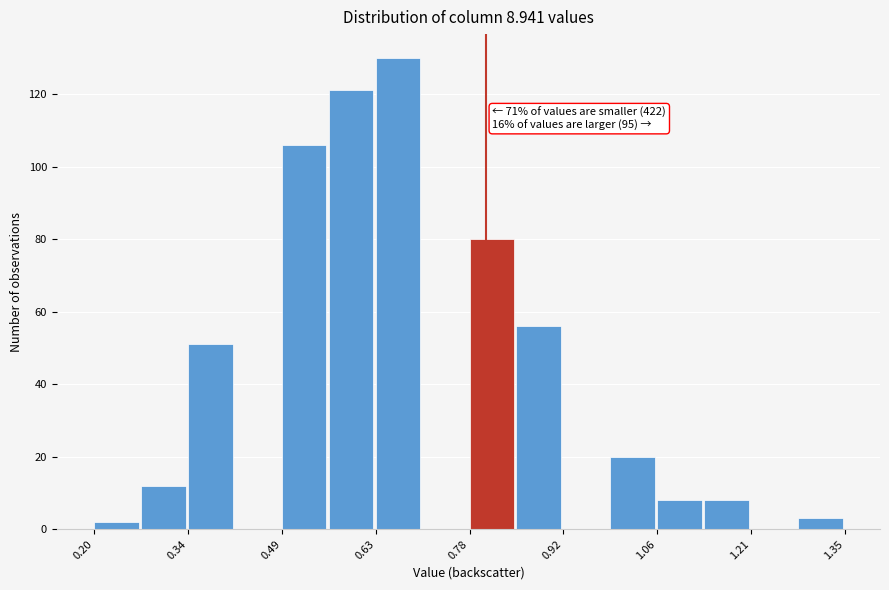

Read against the x-axis, roughly where is the centre of the tallest bar?

0.66